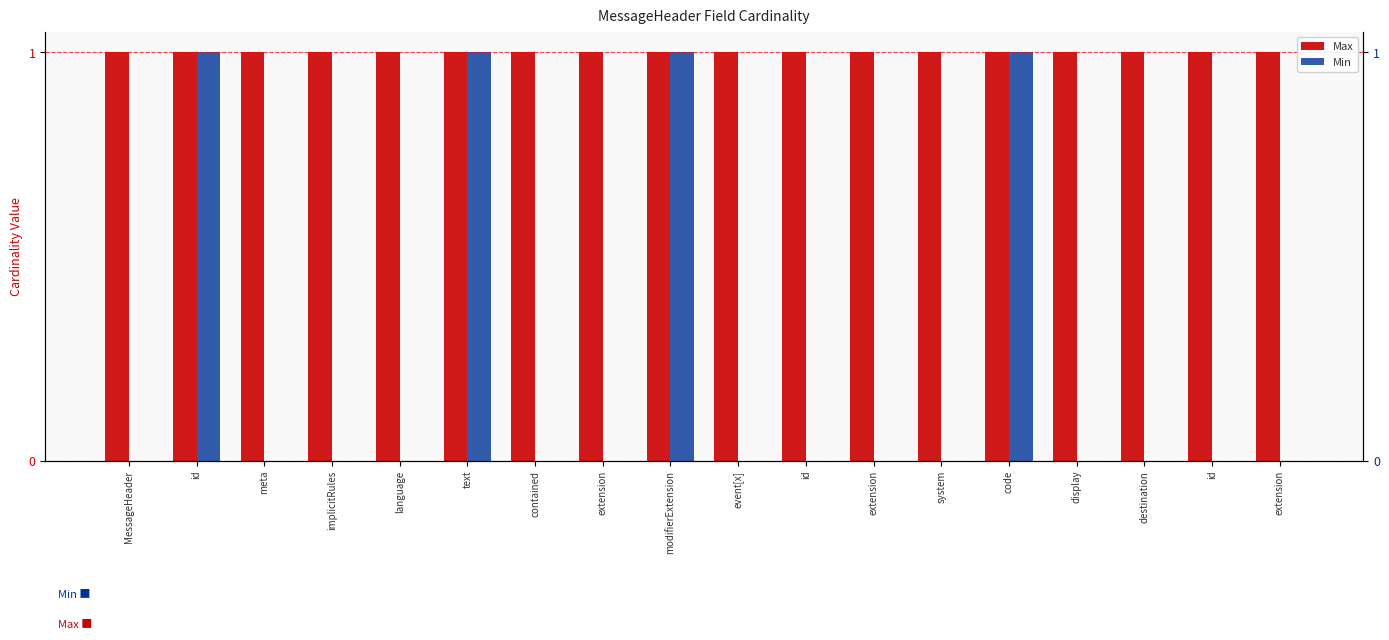

The value of Min at event[x] is 0. True or false?

False